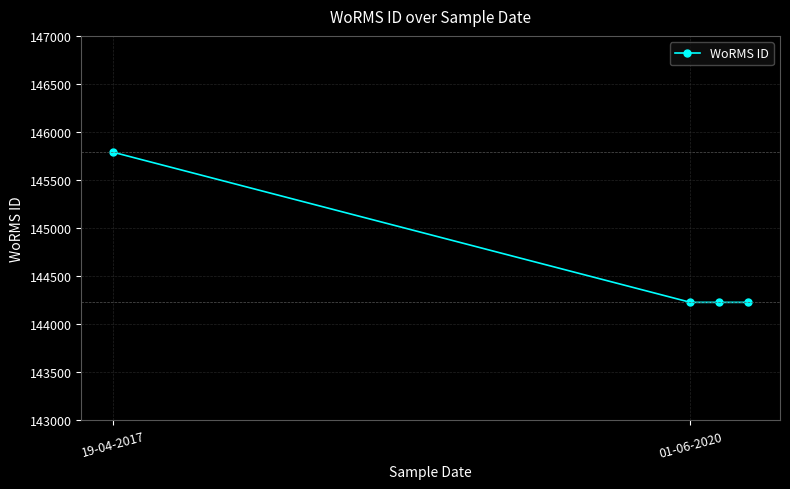

List the labels in order of value, smallest first.

01-06-2020, 2, 3, 19-04-2017